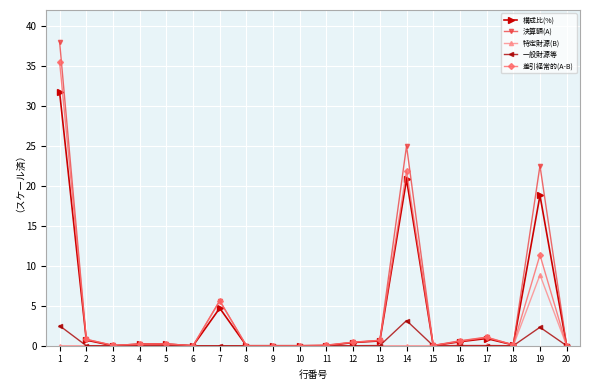

What is the maximum value shown in the chart?

38.0